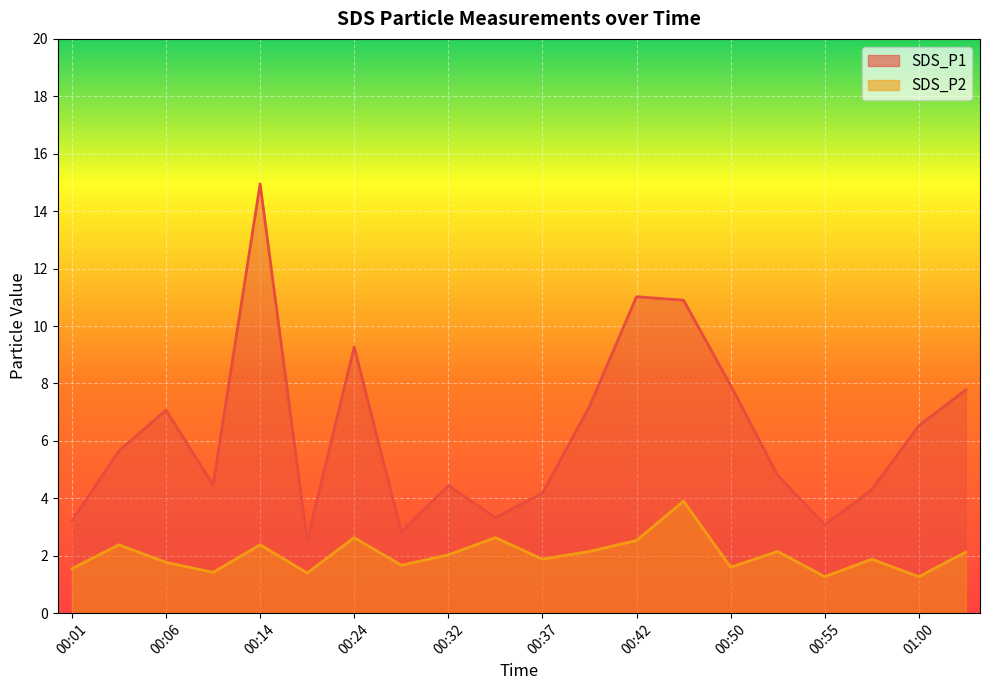

Between 00:14 and 00:50, which series saw the biggest shift?

SDS_P1